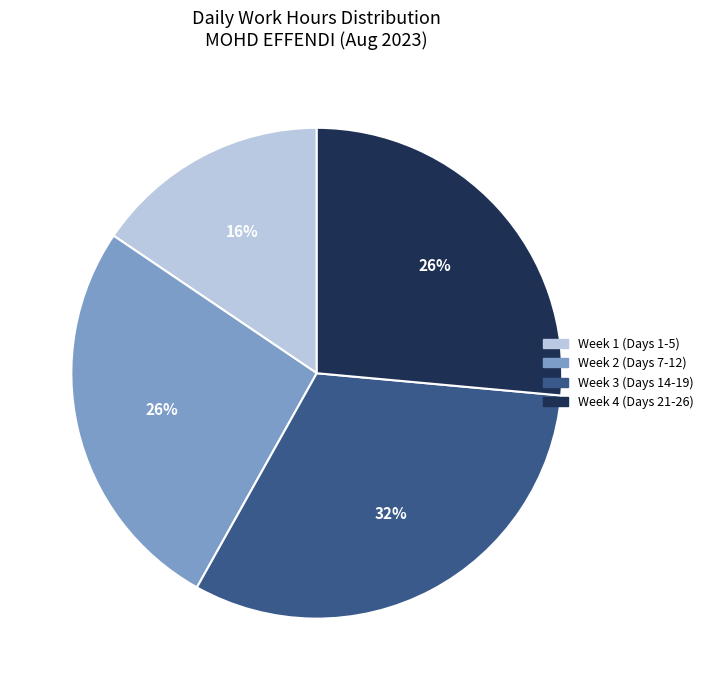

To the nearest percent, what percentage of the pie is Week 4 (Days 21-26)?

26%